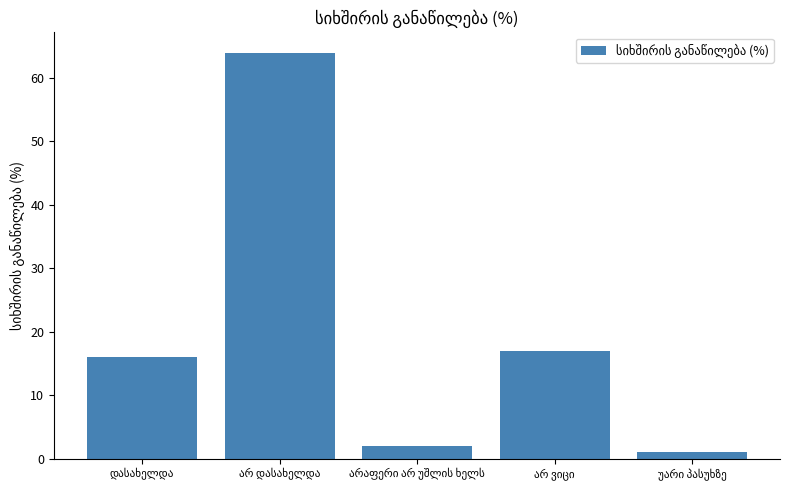

What is the sum of all values?

100